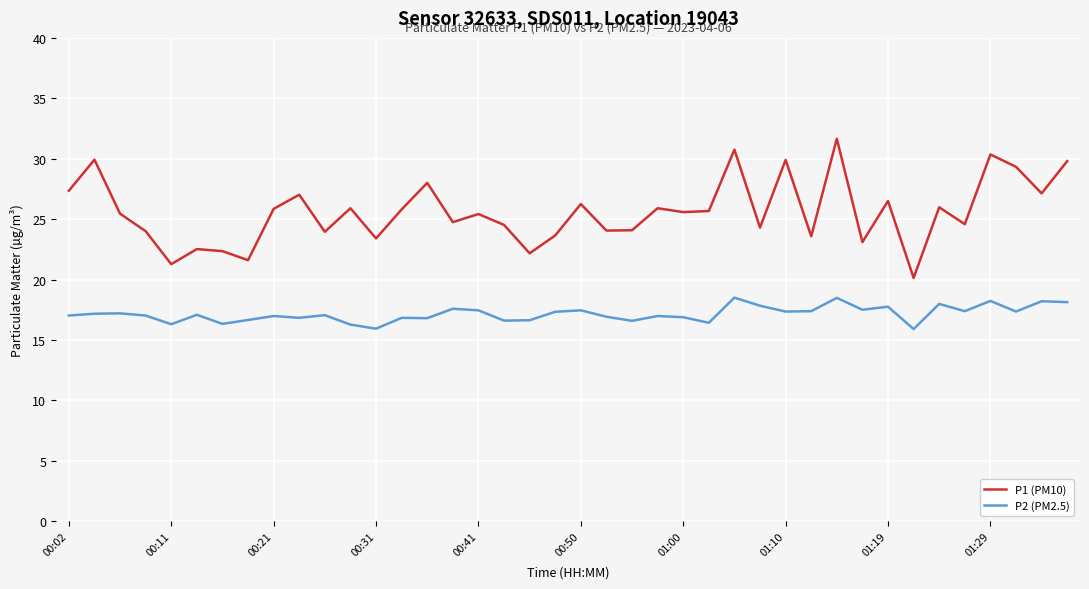

List the series in order of their peak value, lowest first.

P2 (PM2.5), P1 (PM10)